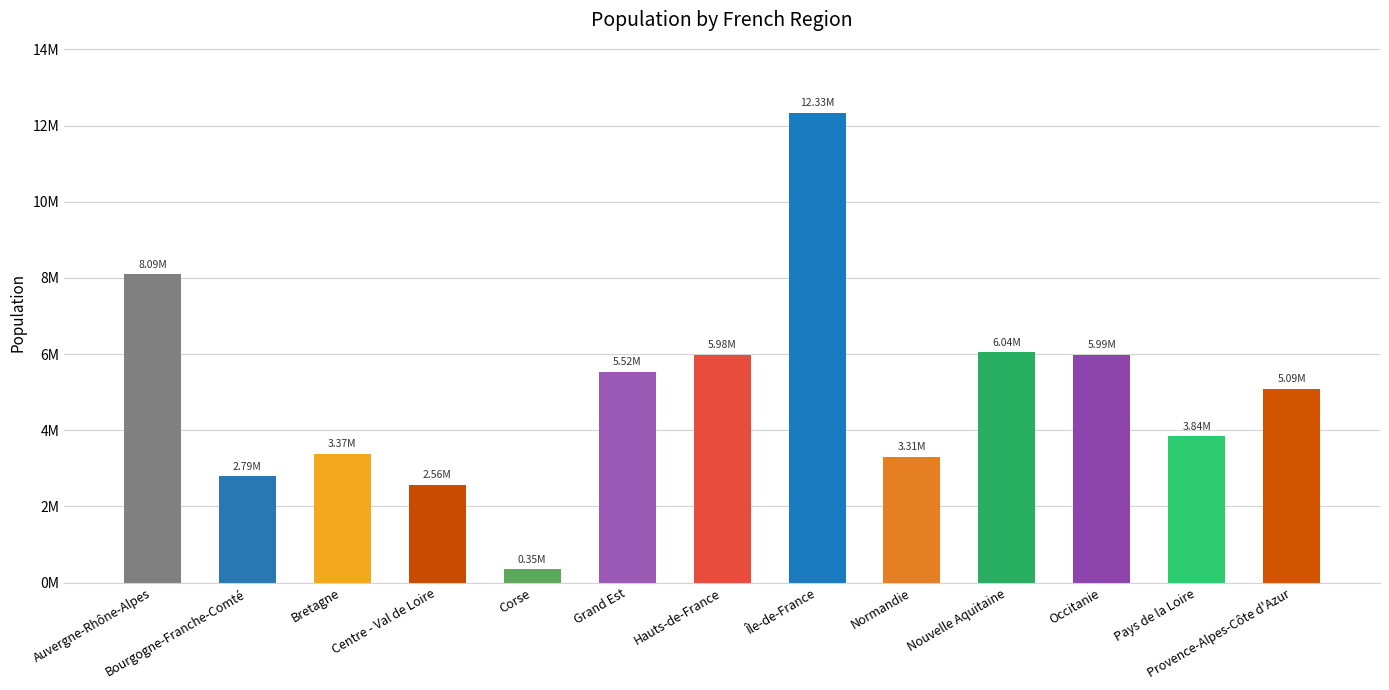

Which has a higher value, Pays de la Loire or Provence-Alpes-Côte d'Azur?

Provence-Alpes-Côte d'Azur